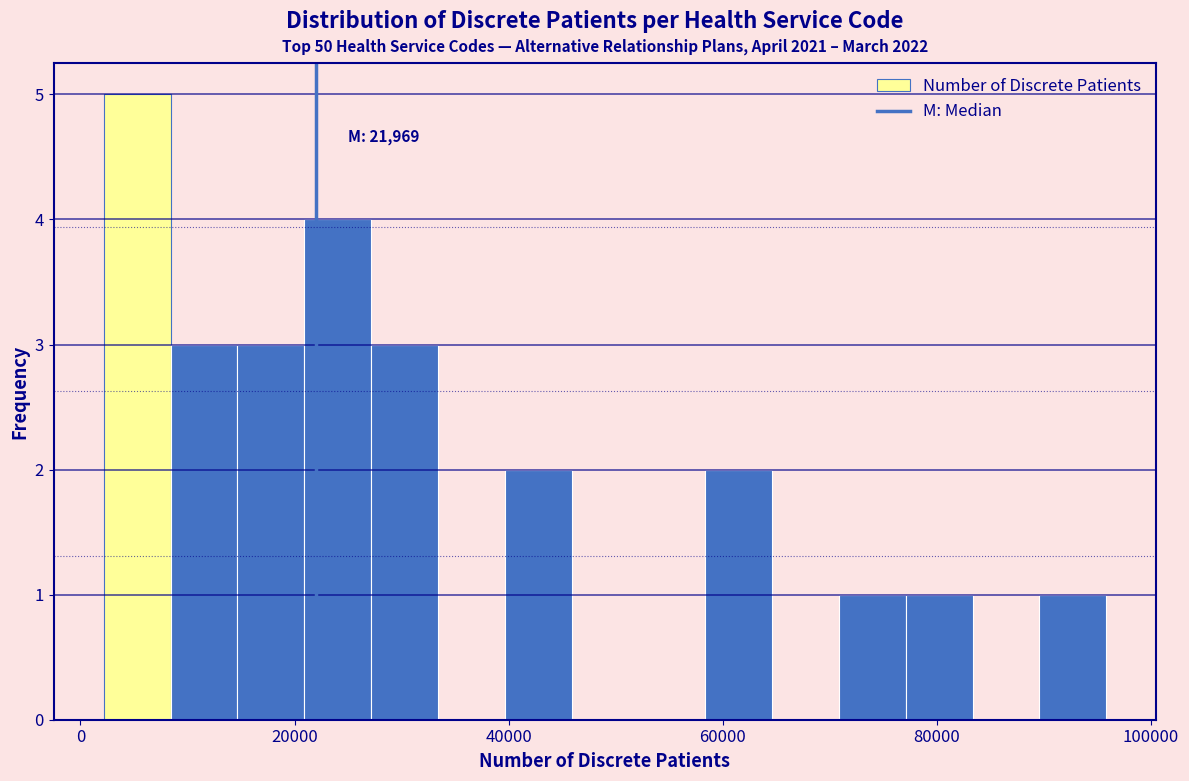

Around what value on the x-axis is the tallest bar? Give the approximate position of its centre, as read against the axis.

6000